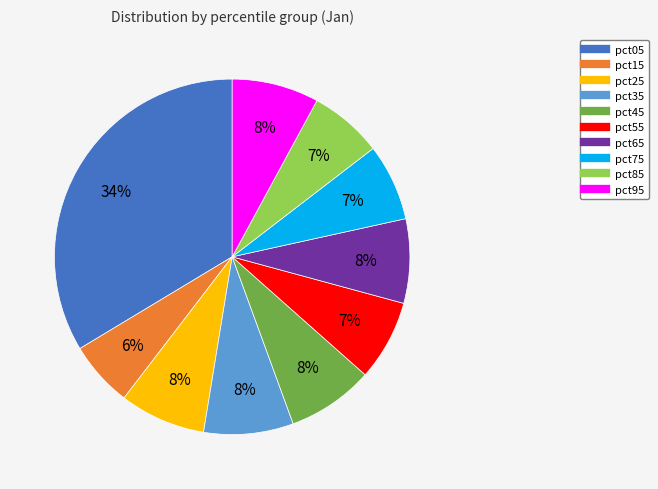

Which slice is the largest?

pct05